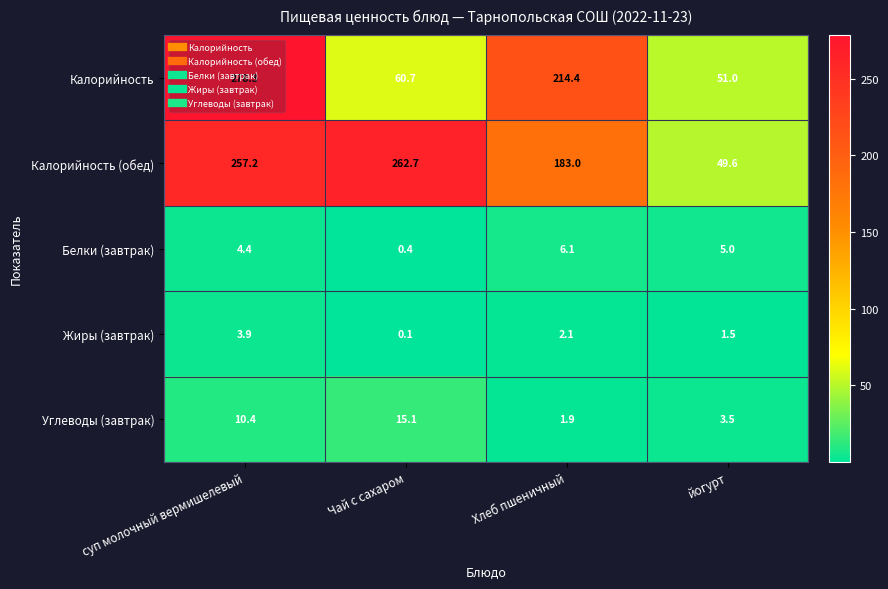

The Углеводы (завтрак) series shows 0.7 at Хлеб пшеничный. True or false?

False